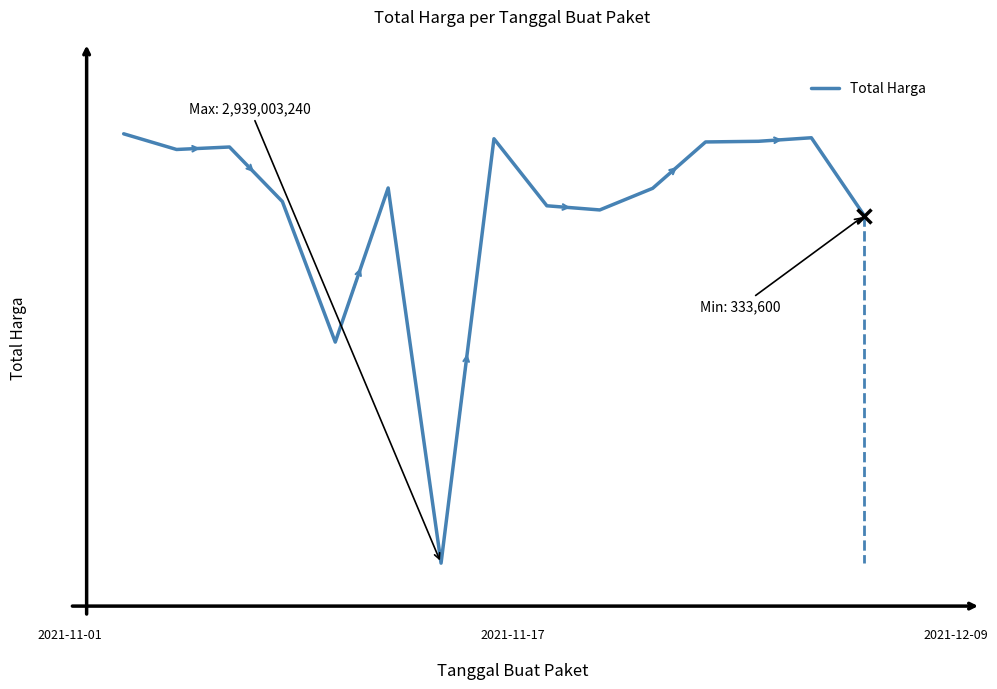

What is the value of the 15th point from the left?

0.8